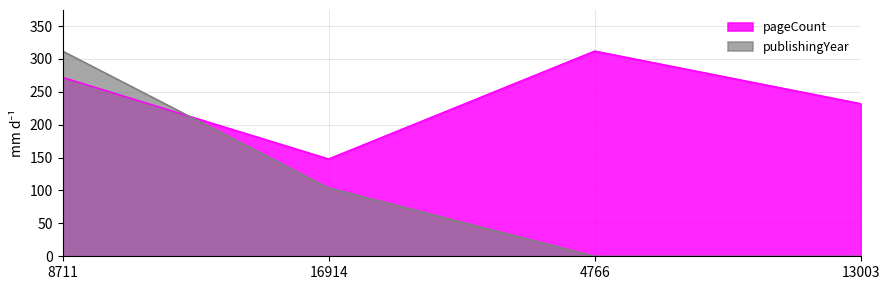

Which label corresponds to the largest value in the chart?

4766